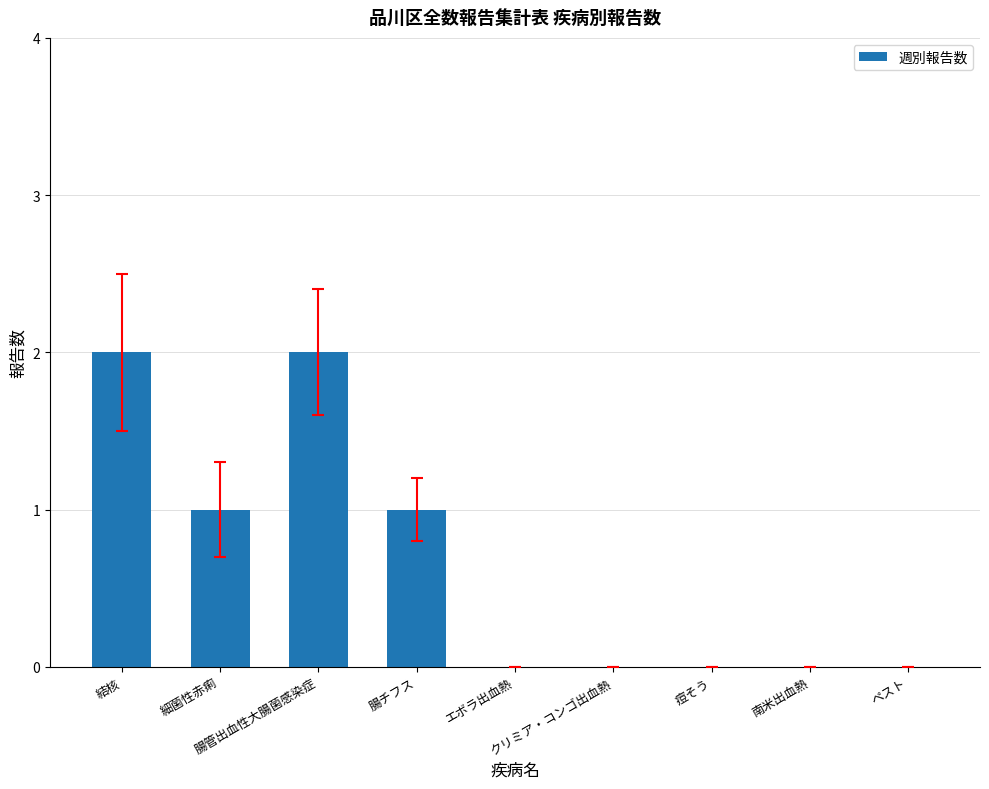

The chart shows a value of -1 at 痘そう. True or false?

False